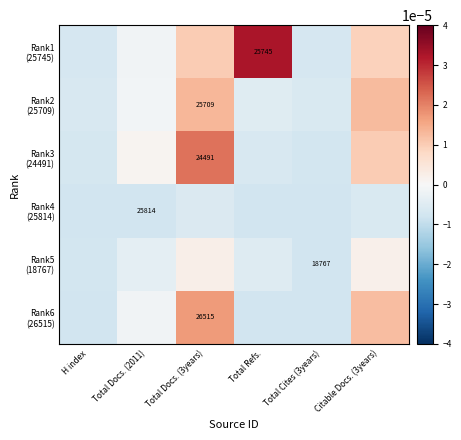

Rank the categories by Rank6 (26515) value from lowest to highest.

H index, Total Refs., Total Cites (3years), Total Docs. (2011), Citable Docs. (3years), Total Docs. (3years)